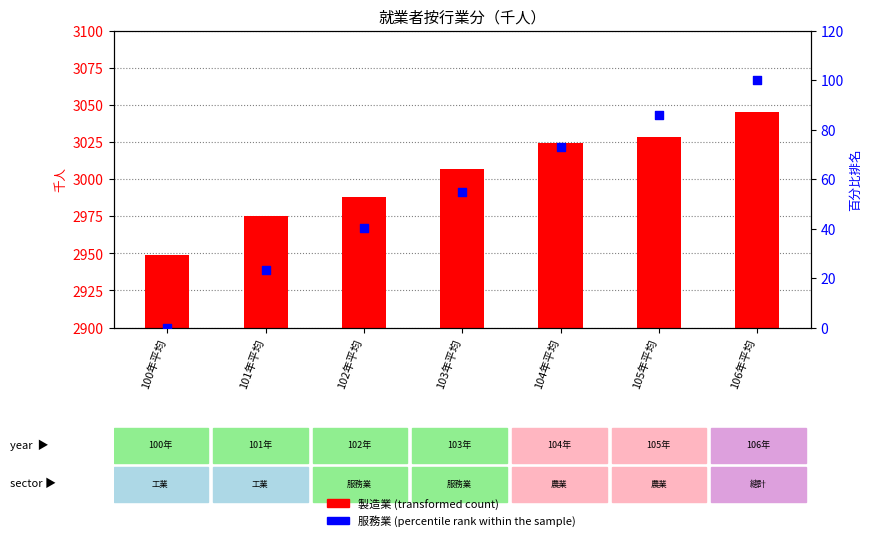

Which series reaches the minimum Y coordinate?

服務業 (percentile rank within the sample)